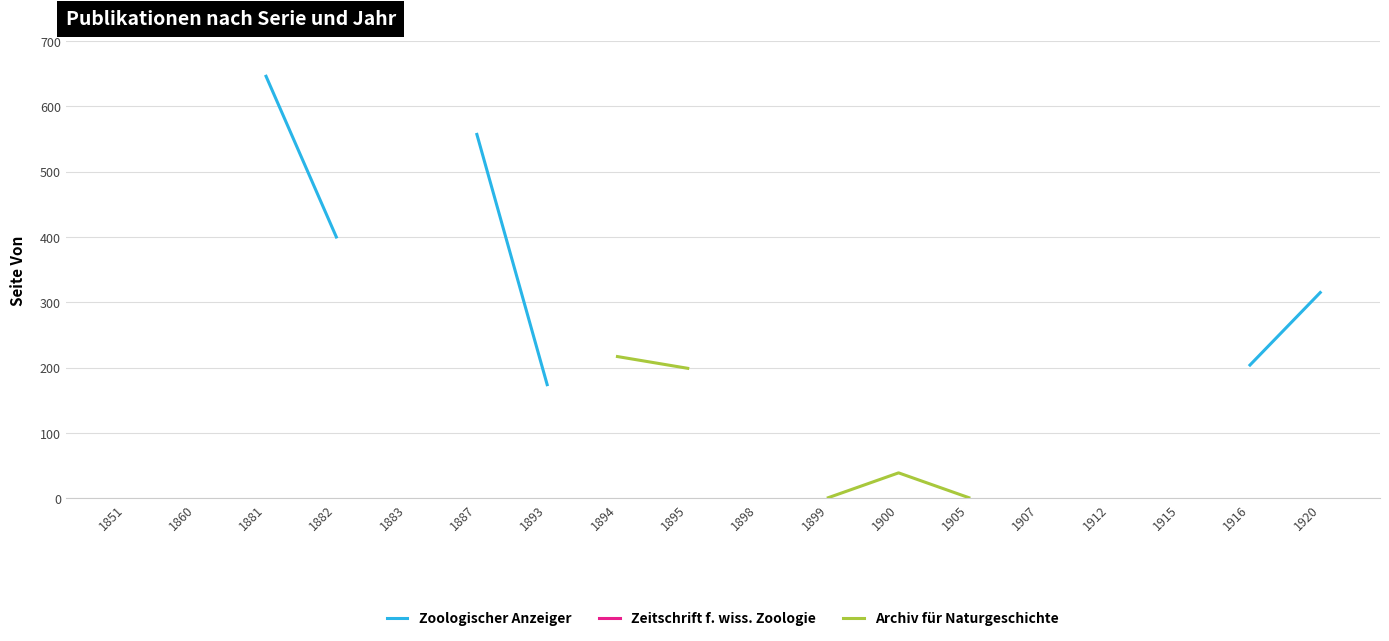

Rank the categories by Zoologischer Anzeiger value from lowest to highest.

1893, 1894, 1895, 1898, 1899, 1900, 1905, 1907, 1912, 1915, 1916, 1920, 1882, 1883, 1887, 1851, 1860, 1881